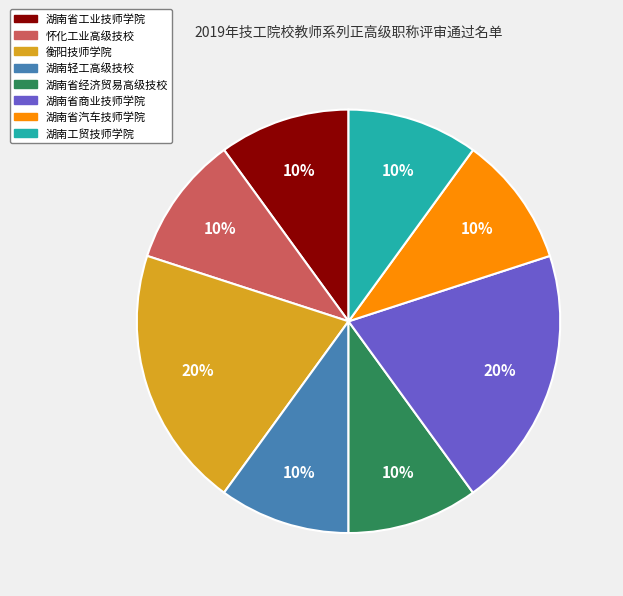

True or false: 湖南省经济贸易高级技校 accounts for 1% of the total.

False